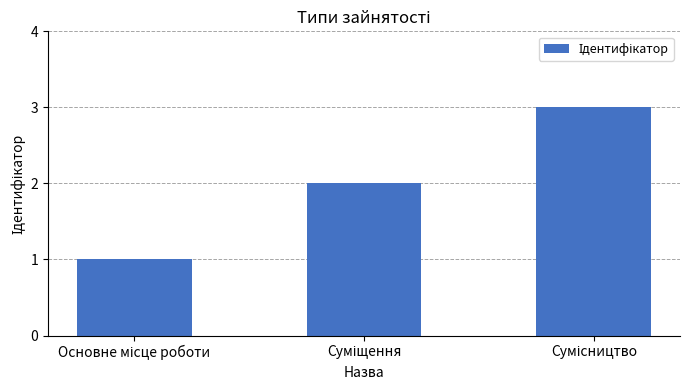

What is the maximum value shown in the chart?

3